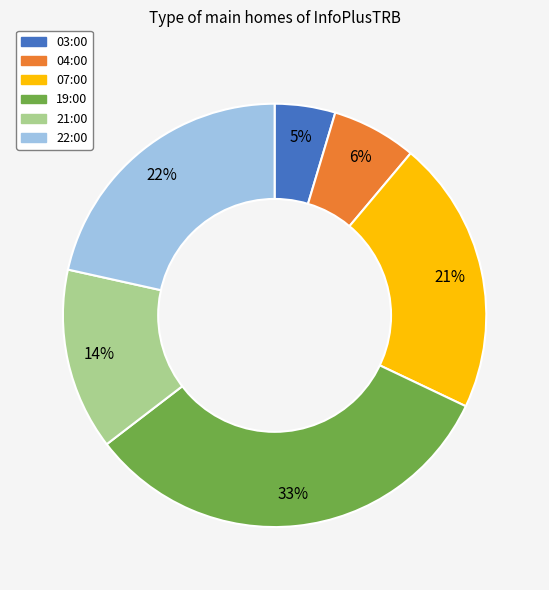

Which slice is the largest?

19:00